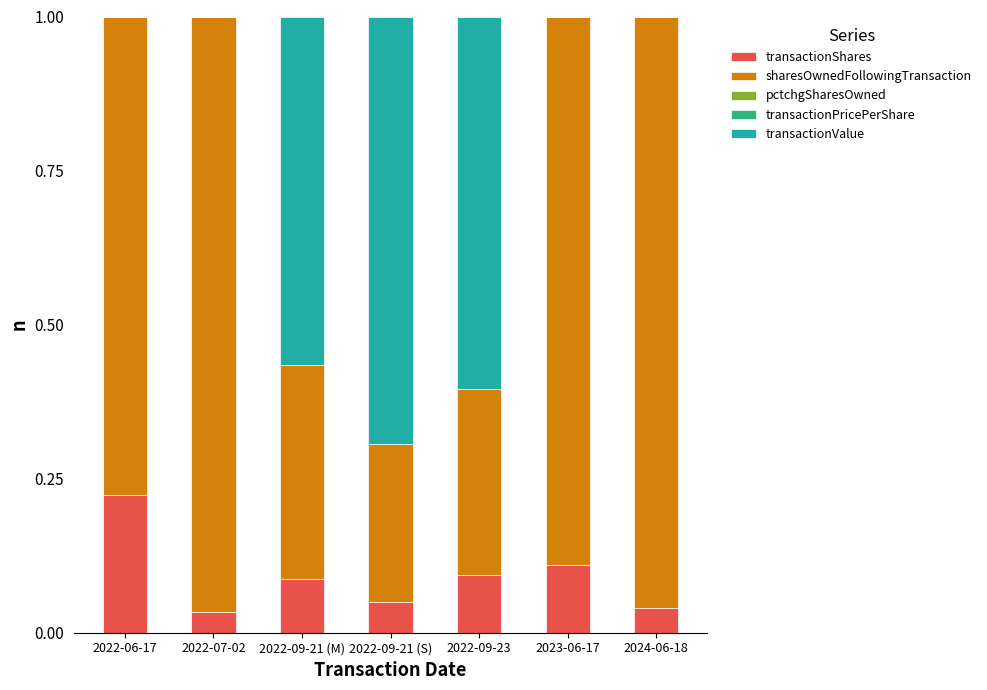

Which series has the largest total across all categories?

sharesOwnedFollowingTransaction